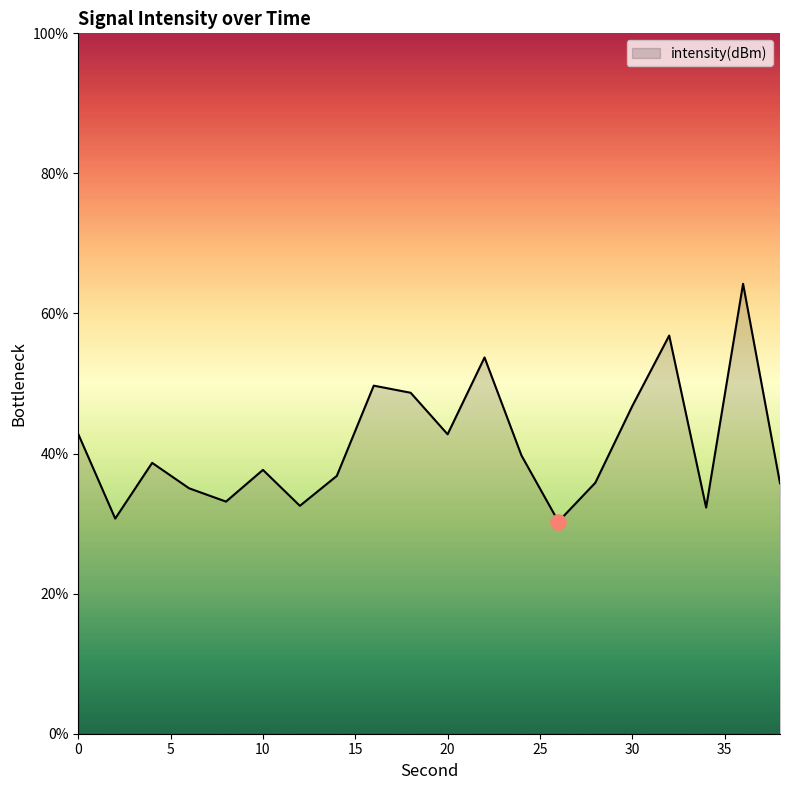

What is the maximum value shown in the chart?

64.2